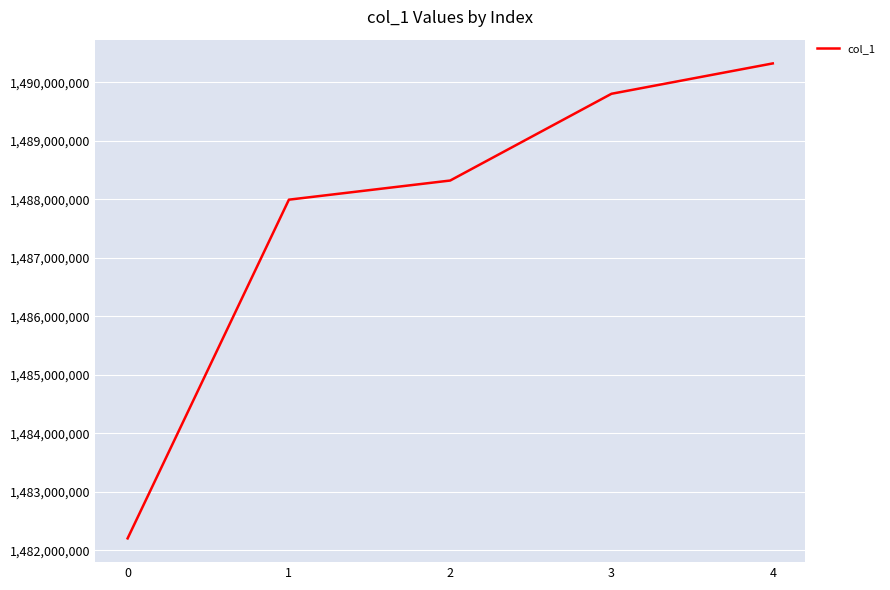

The chart shows a value of 1490326449 at 4. True or false?

True